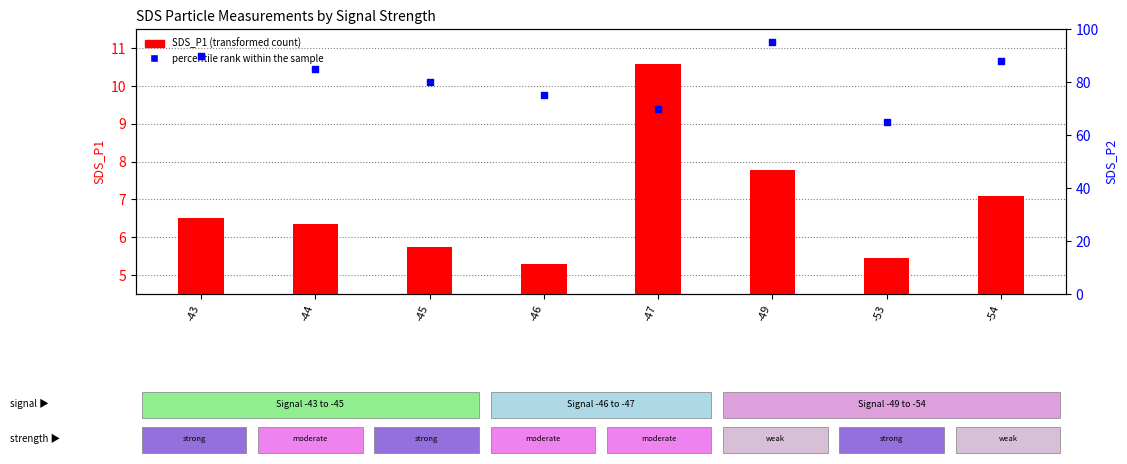

Is the value of percentile rank within the sample at -54 greater than the value of SDS_P1 at -44?

Yes